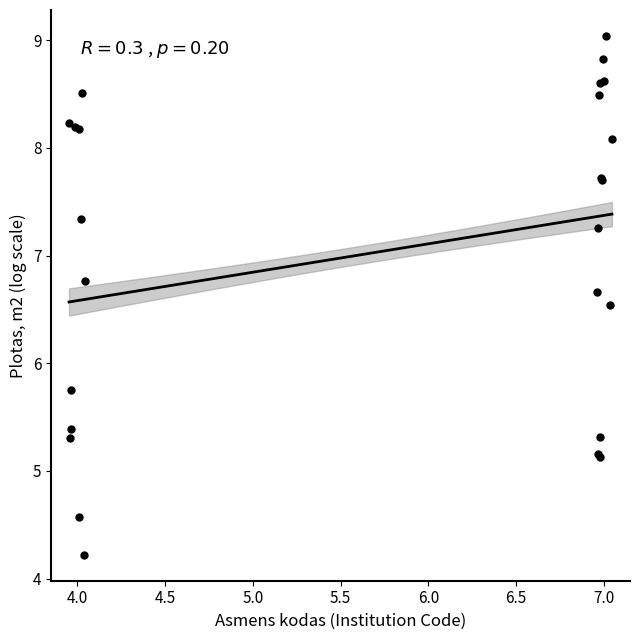

What Y value in the scatter plot is closest to 6?

5.7